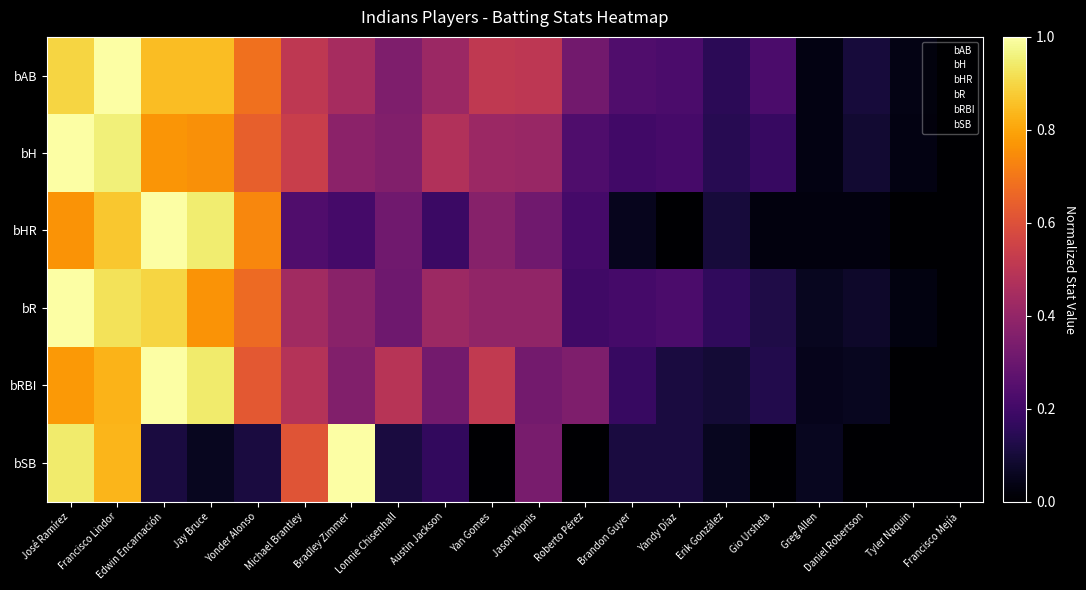

What is the total value across all series at Michael Brantley?

2.8